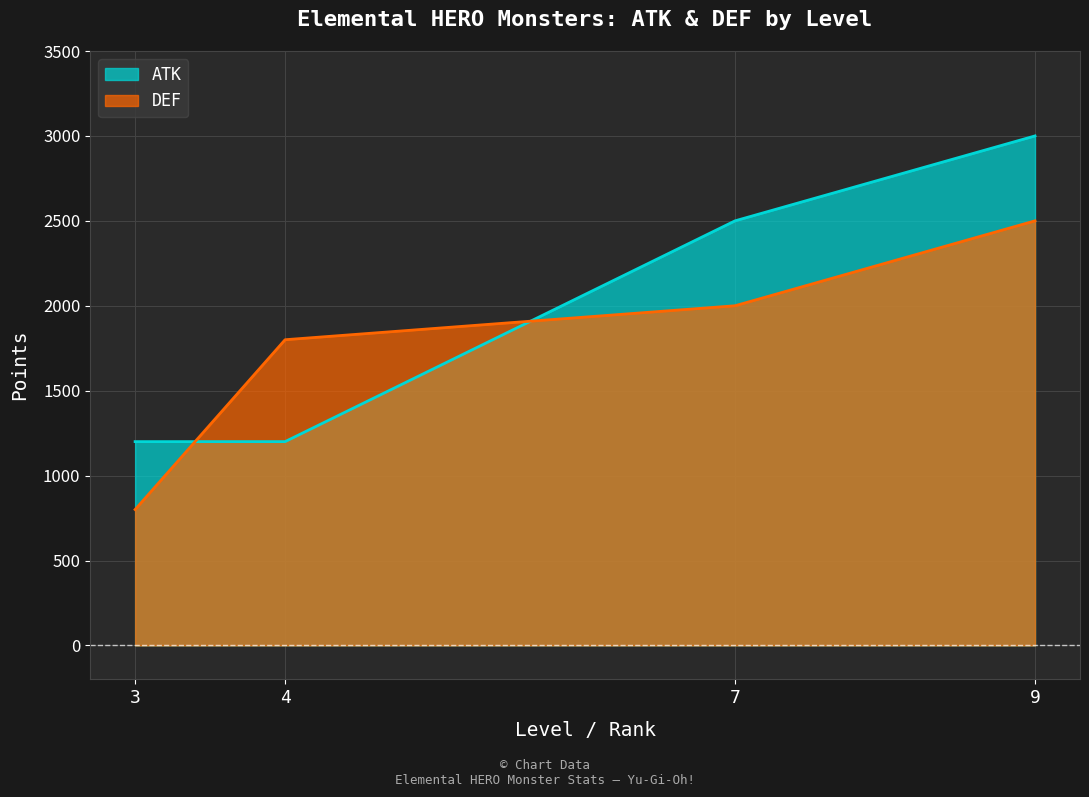

Count the number of categories in the chart.

4